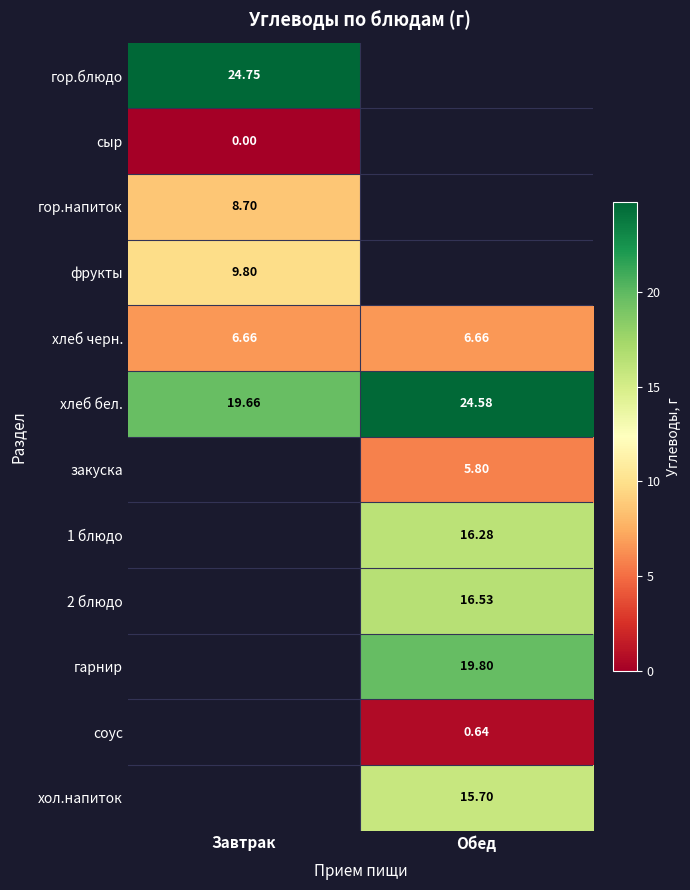

At which label does хлеб бел. first exceed 24?

Обед